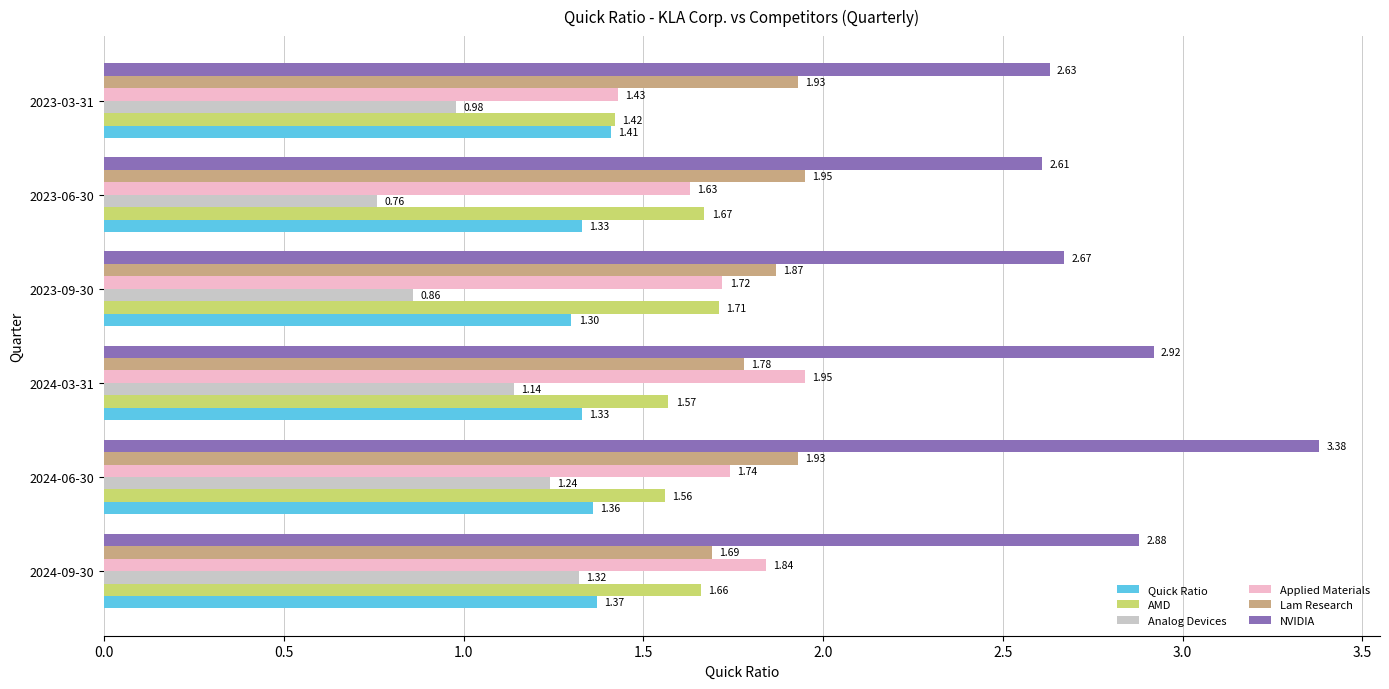

How many NVIDIA values are between 2 and 3?

5